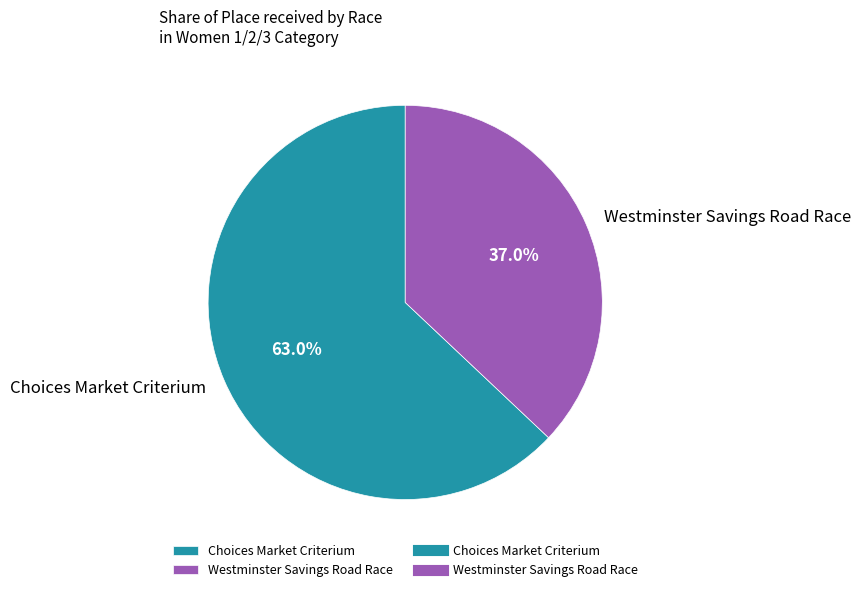

Does any single category account for the majority?

Yes